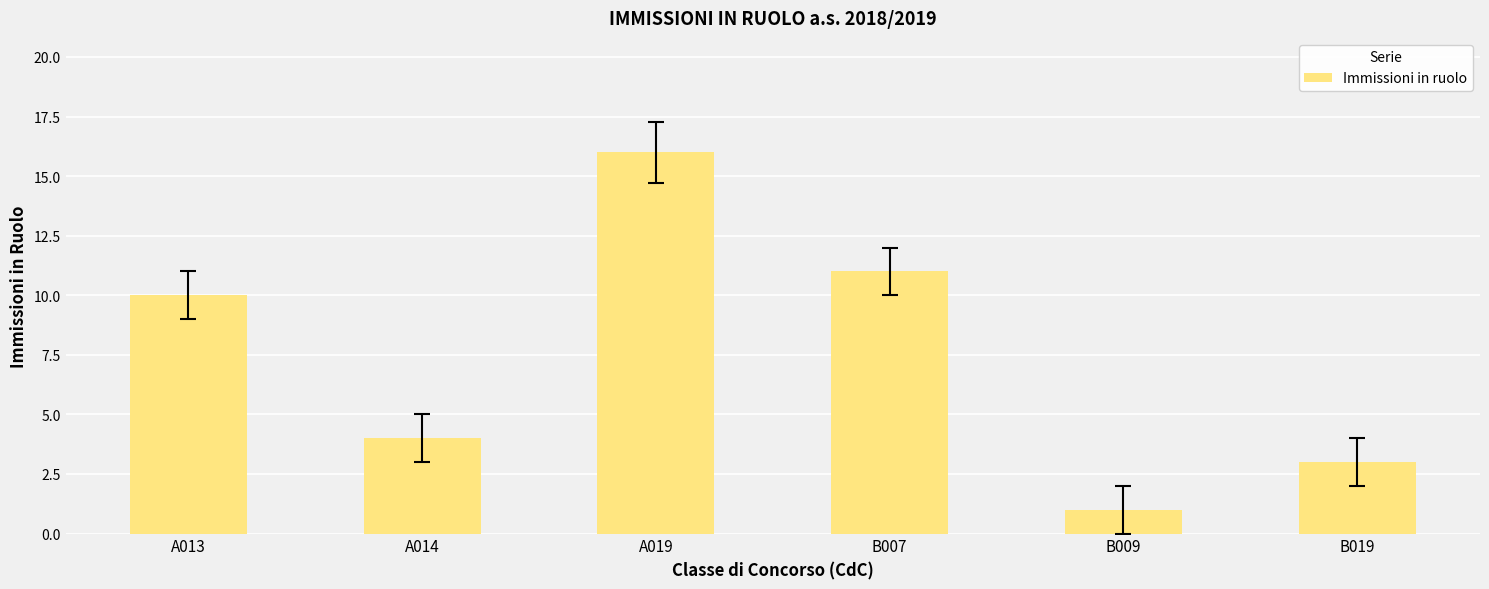

Rank the categories by value from lowest to highest.

B009, B019, A014, A013, B007, A019